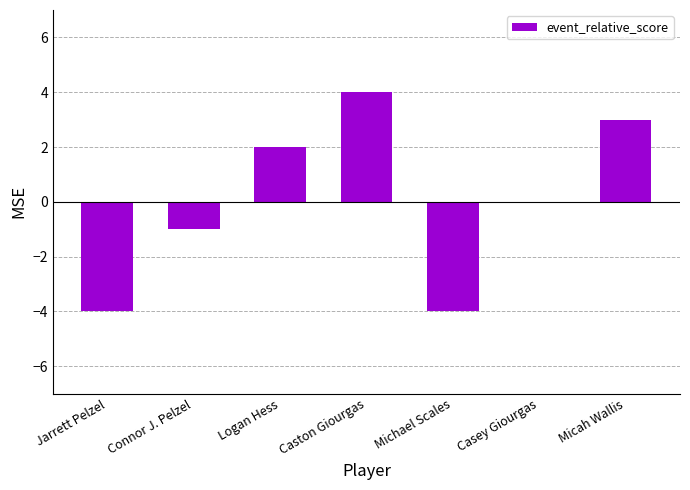

The value at Casey Giourgas is 4. True or false?

False